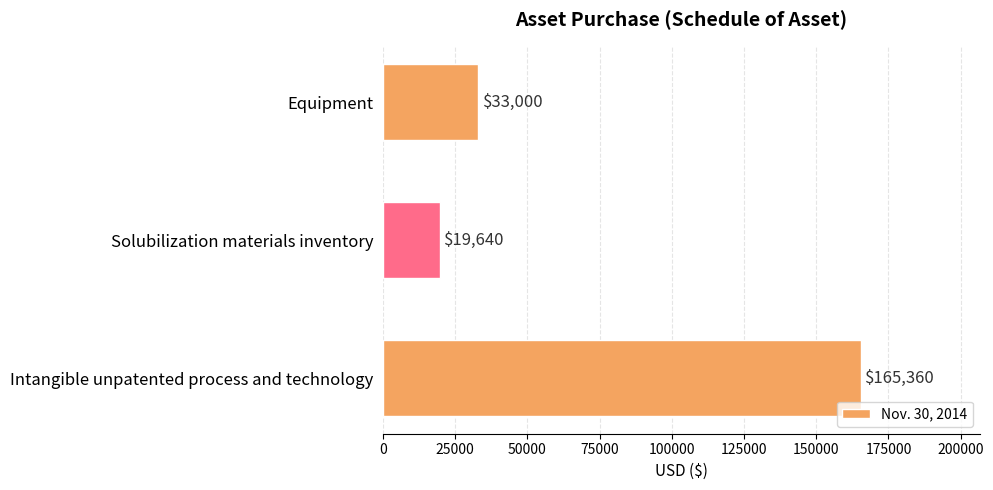

Rank the categories by value from lowest to highest.

Solubilization materials inventory, Equipment, Intangible unpatented process and technology